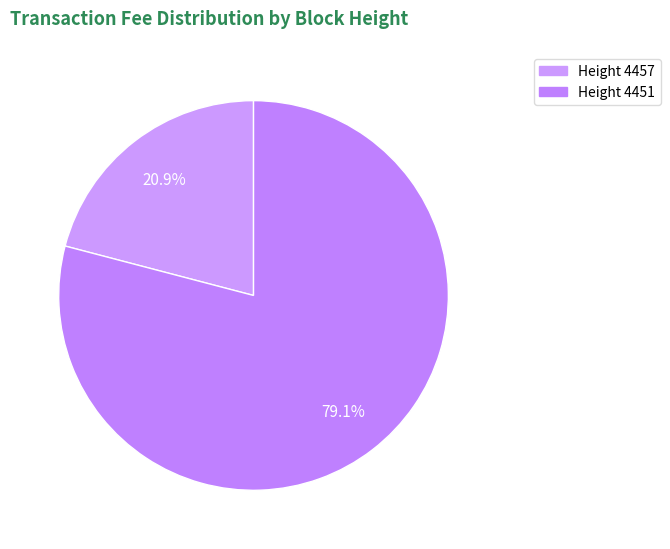

Count the number of slices in the pie.

2